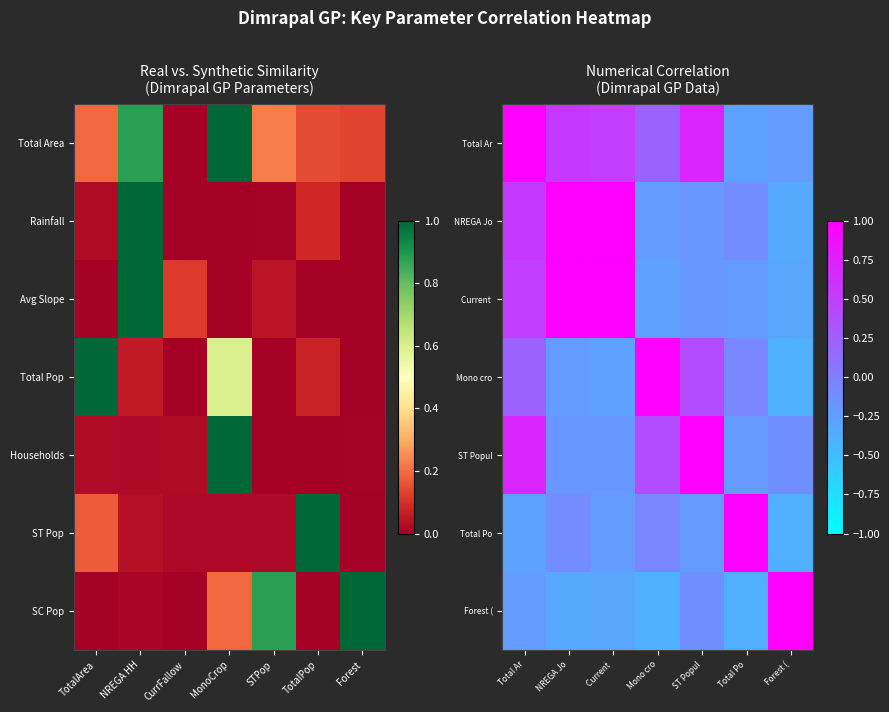

At which category is the sum across all series the highest?

Total Ar